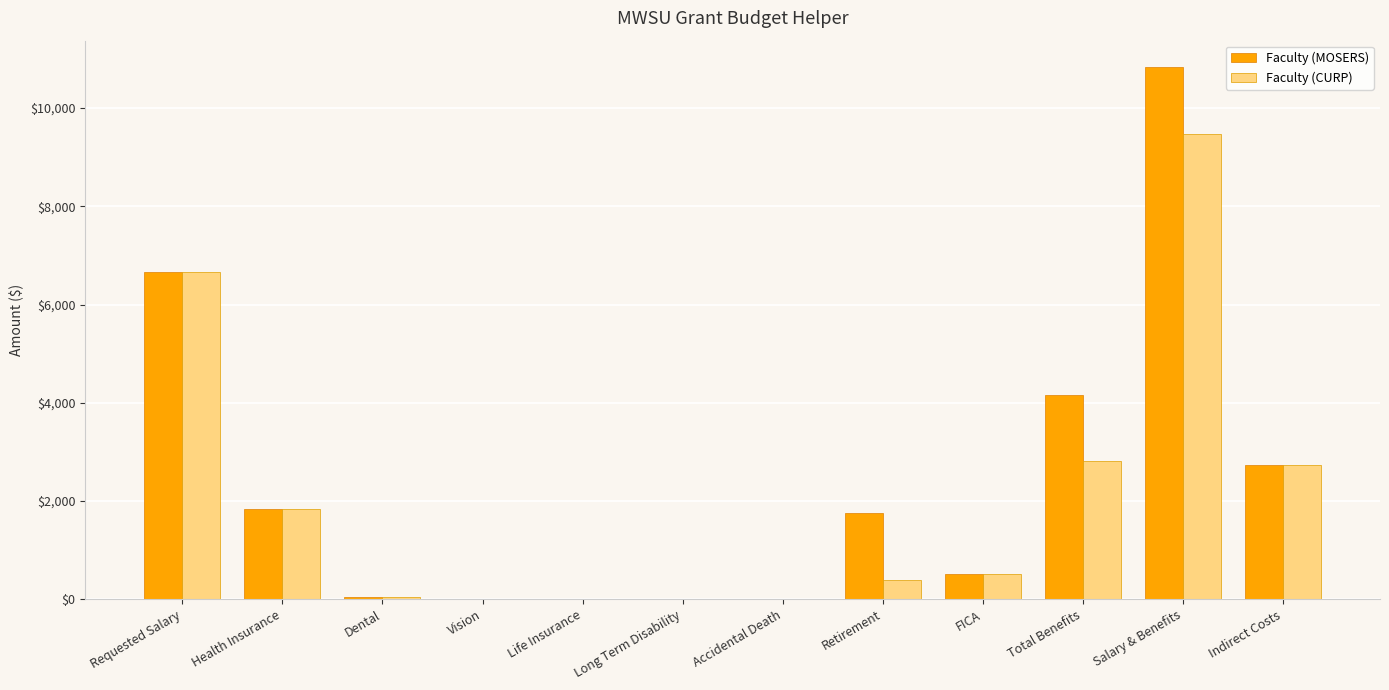

At which label does Faculty (MOSERS) reach its peak?

Salary & Benefits